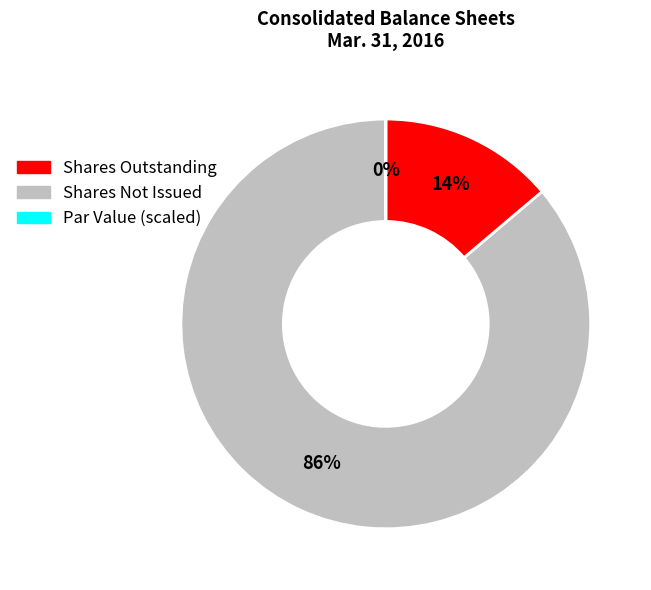

Is there a majority slice in this chart?

Yes